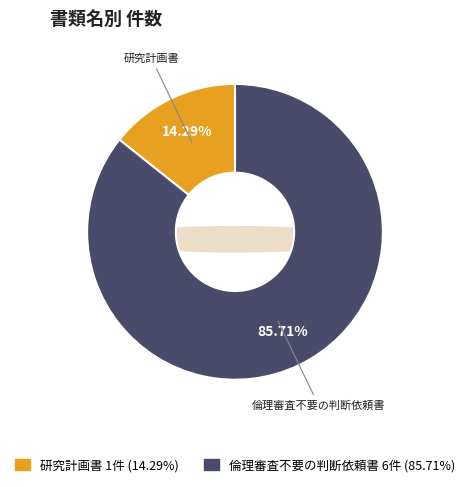

Which category accounts for the majority?

倫理審査不要の判断依頼書